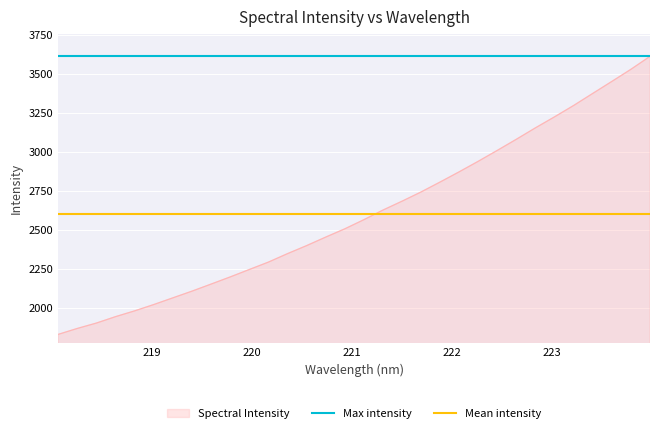

What is the maximum value for Spectral Intensity?

3613.9